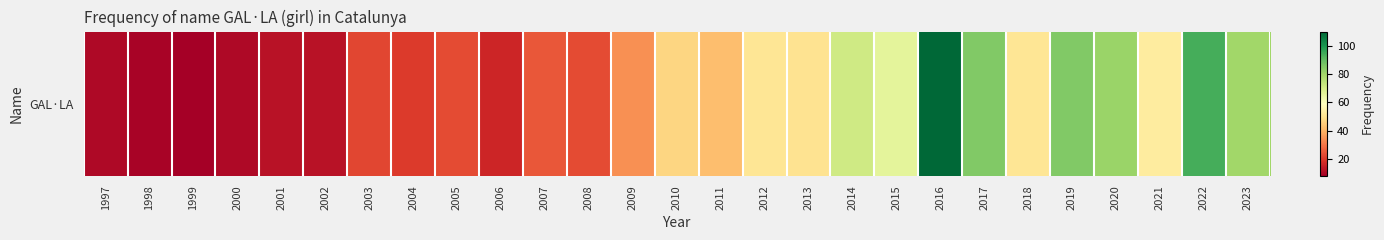

Reading left to right, transcribe all the data shown in this chart.

10	9	8	10	12	12	22	20	23	16	25	23	34	47	42	51	50	71	66	110	85	51	85	81	53	94	80